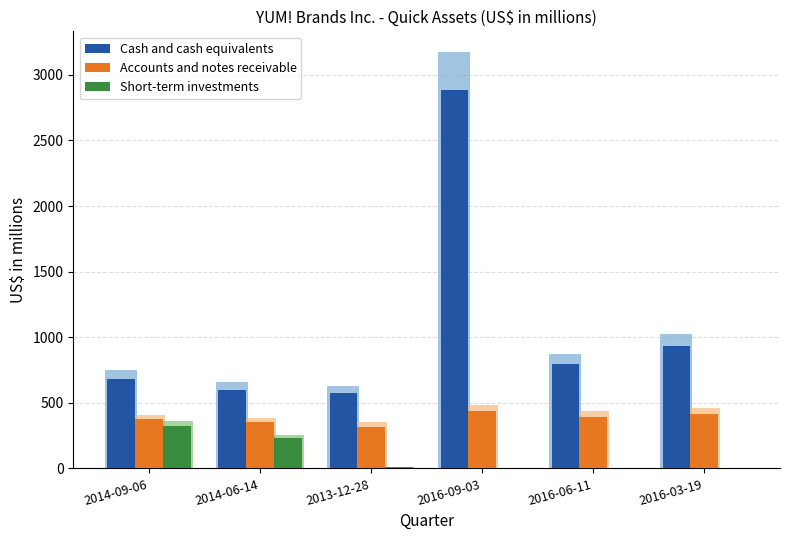

Reading left to right, extract all data points from this chart.

Cash and cash equivalents: 685	597	573	2885	795	934
Accounts and notes receivable: 373	352	319	440	395	418
Short-term investments: 326	234	10	0	0	0